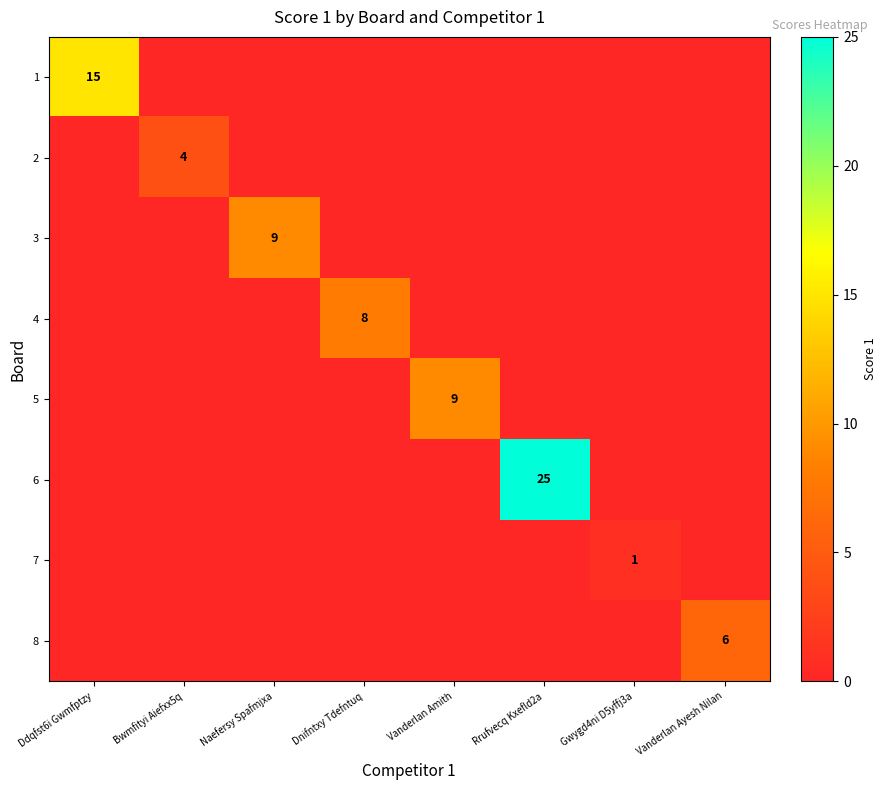

List the series in order of their peak value, highest first.

6, 1, 3, 5, 4, 8, 2, 7